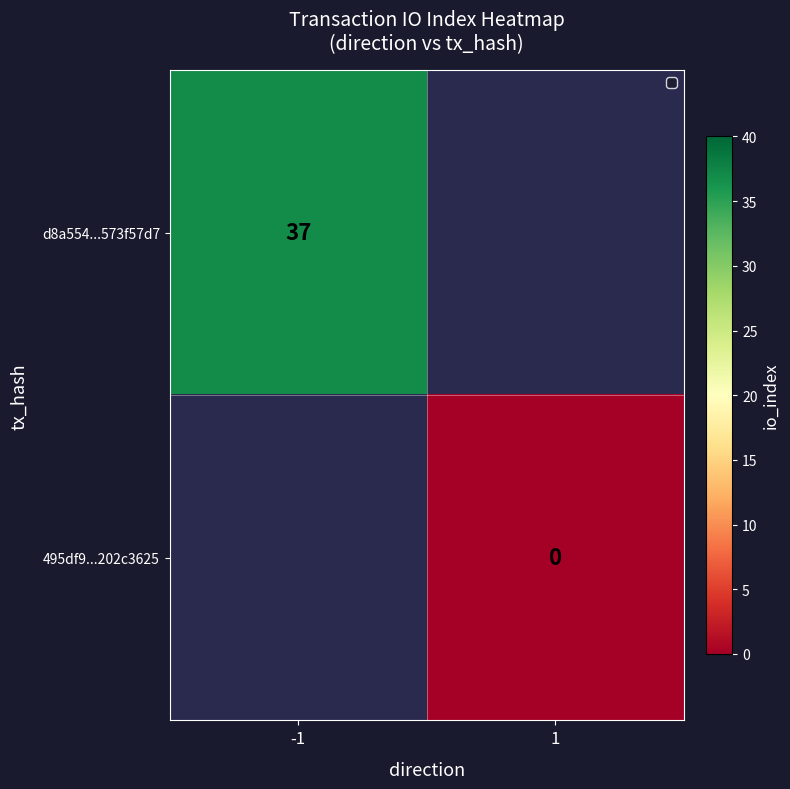

True or false: d8a554...573f57d7 has a value of 37 at -1.

True